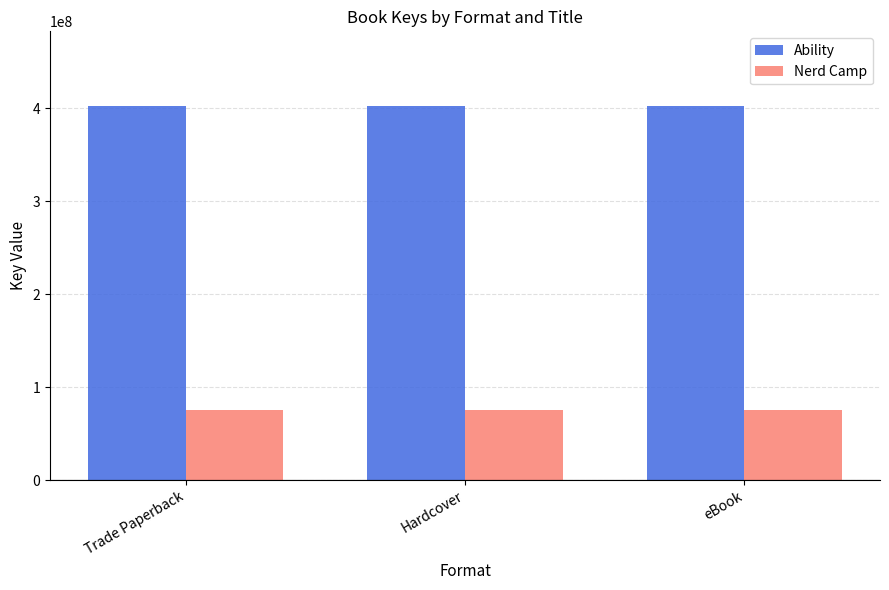

How many bars are there in total?

6